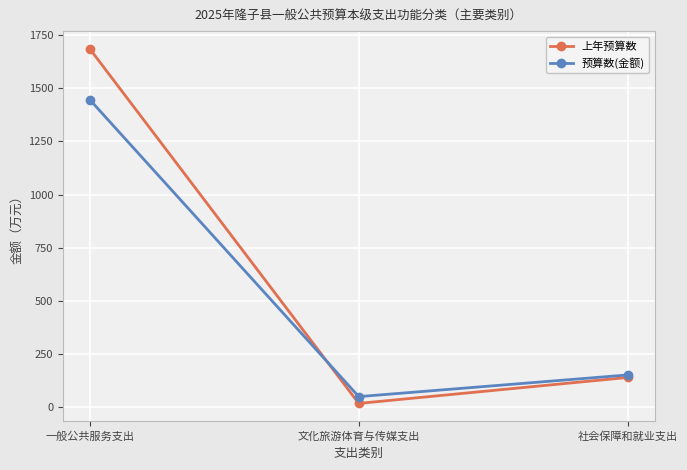

True or false: 上年预算数 has a value of 888.8 at 一般公共服务支出.

False